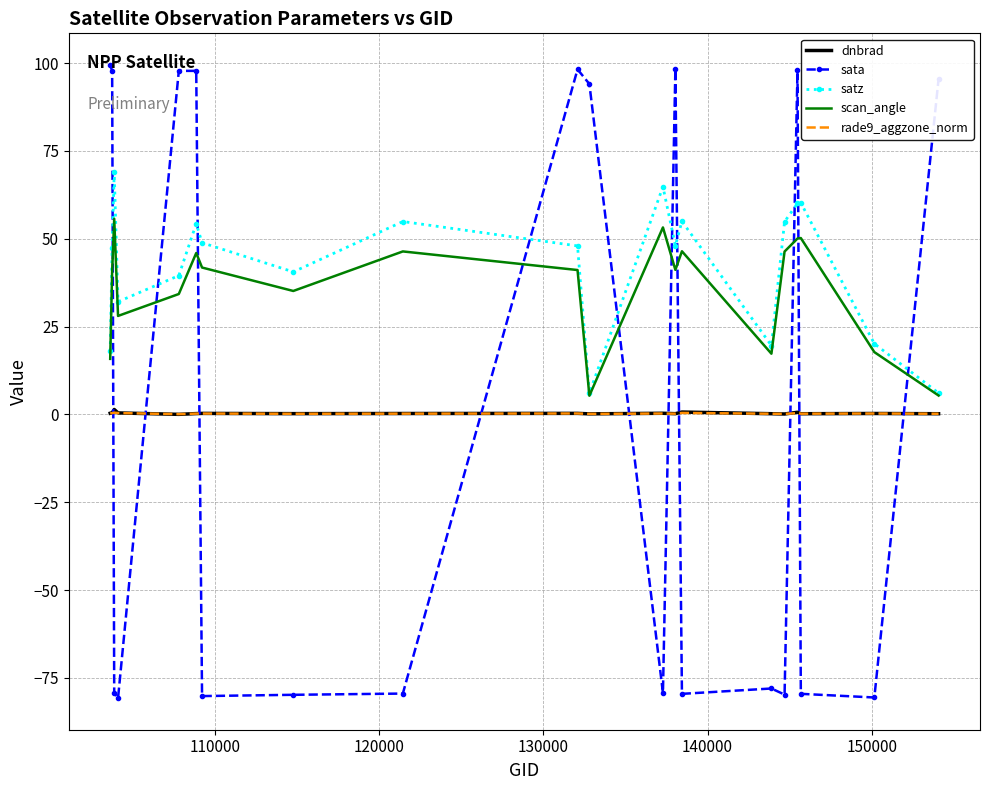

True or false: rade9_aggzone_norm and scan_angle intersect in this chart.

False